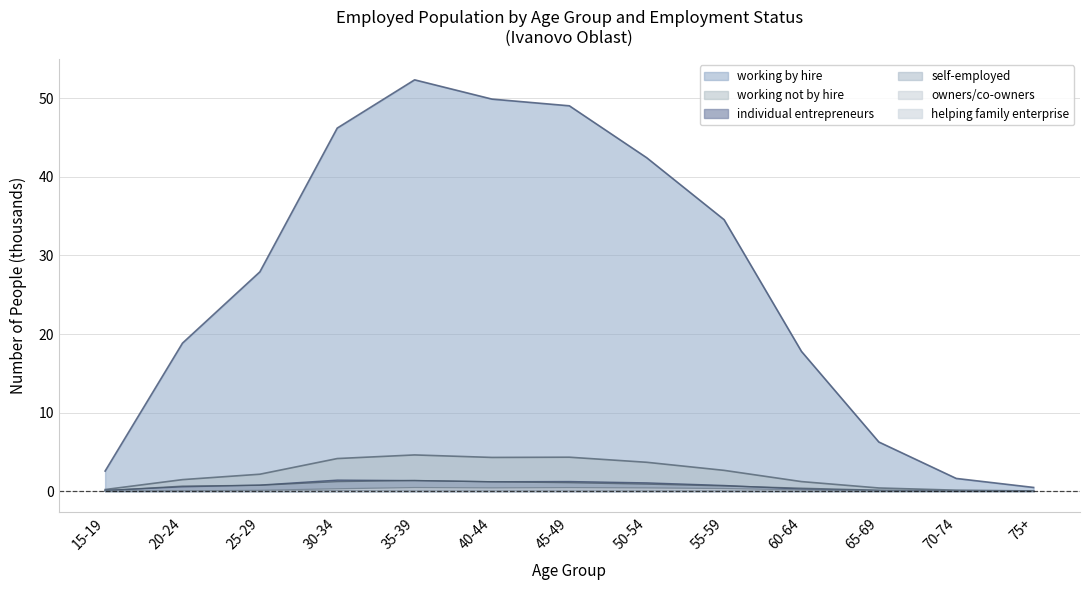

What is the greatest value displayed?

52.3